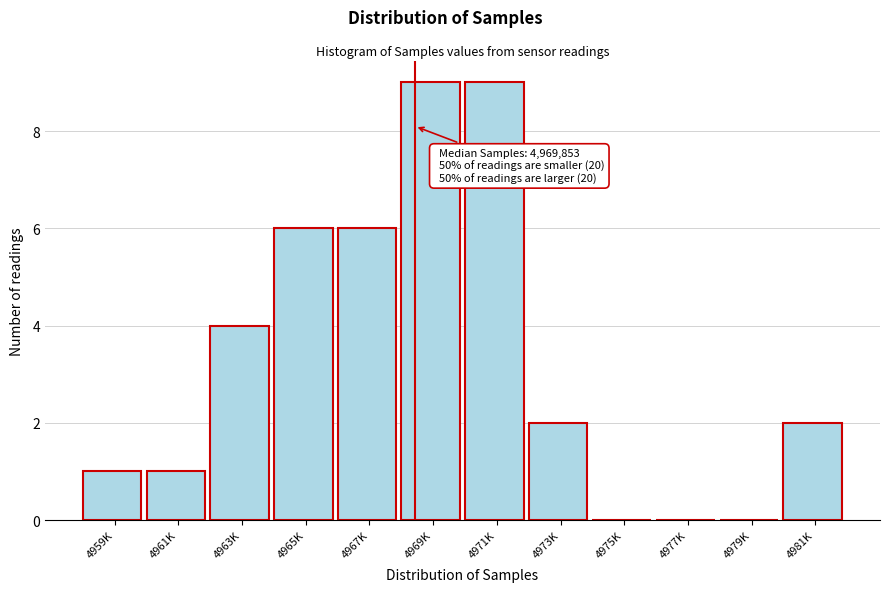

Reading left to right, list all the values displayed in this chart.

4959K=1	4961K=1	4963K=4	4965K=6	4967K=6	4969K=9	4971K=9	4973K=2	4975K=0	4977K=0	4979K=0	4981K=2